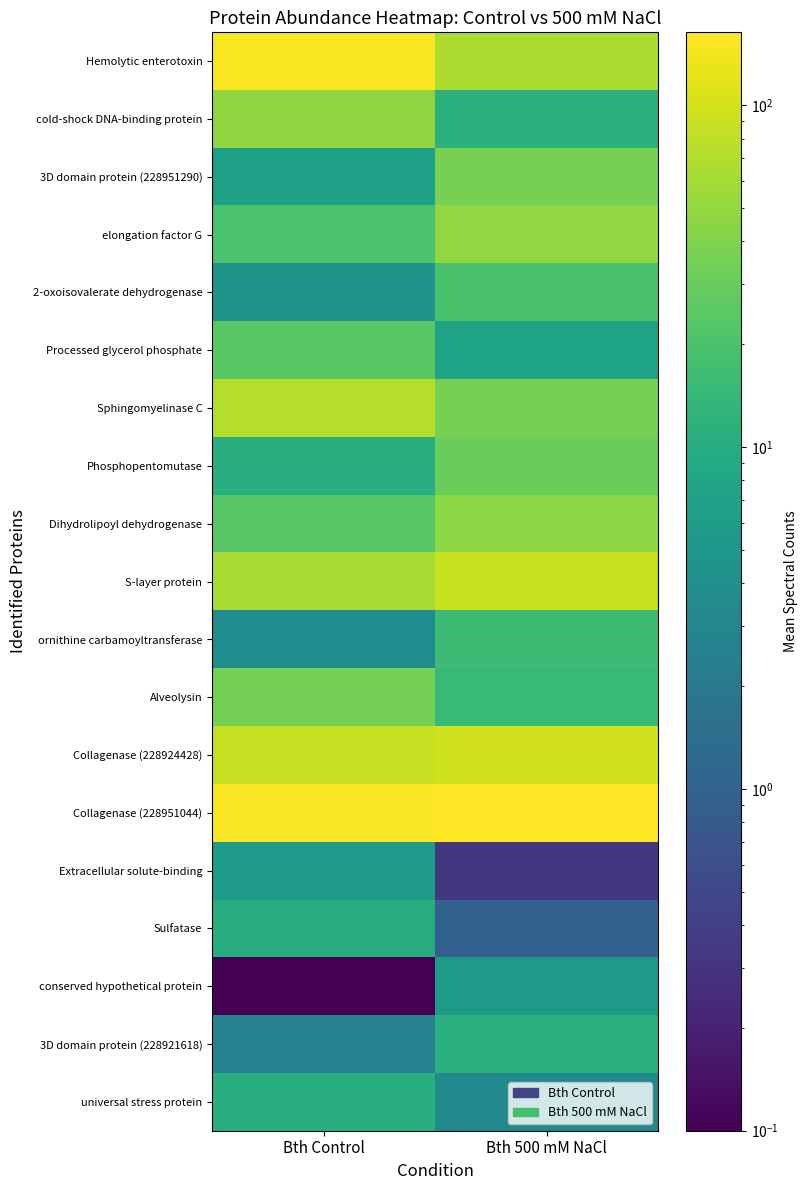

What is the greatest value displayed?

163.7